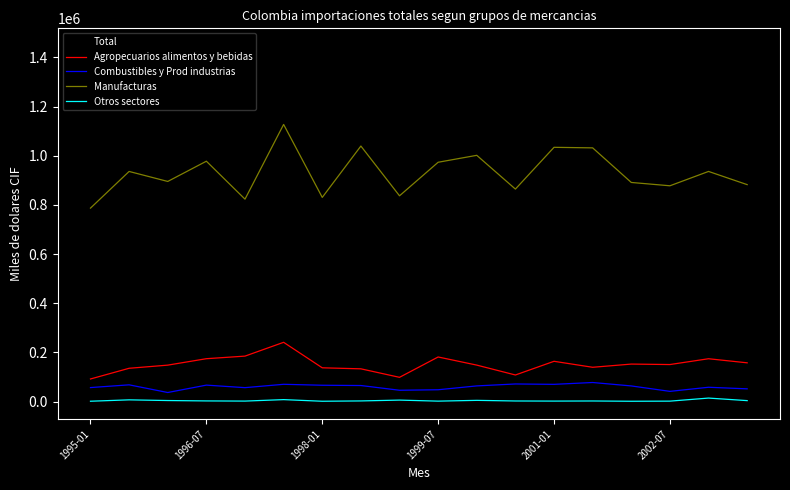

Which series has the widest spread of values?

Total